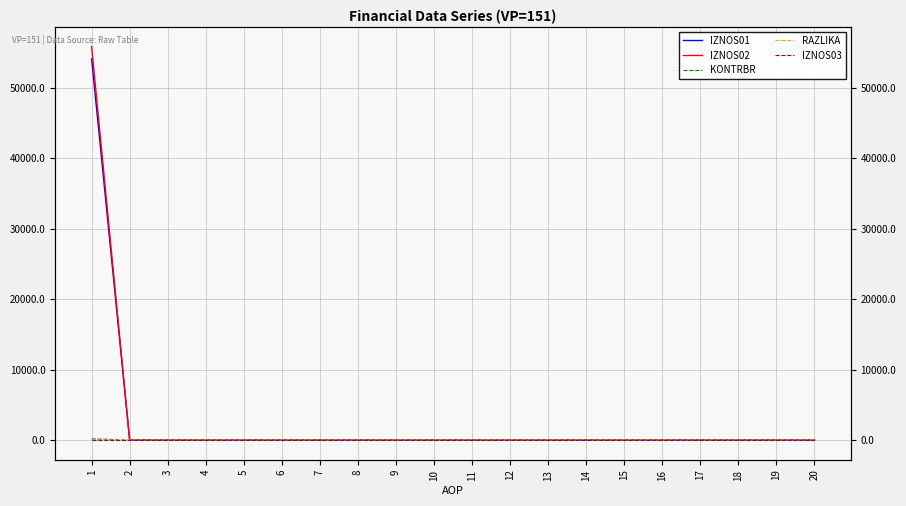

The value of IZNOS02 at 4 is 25315.3. True or false?

False